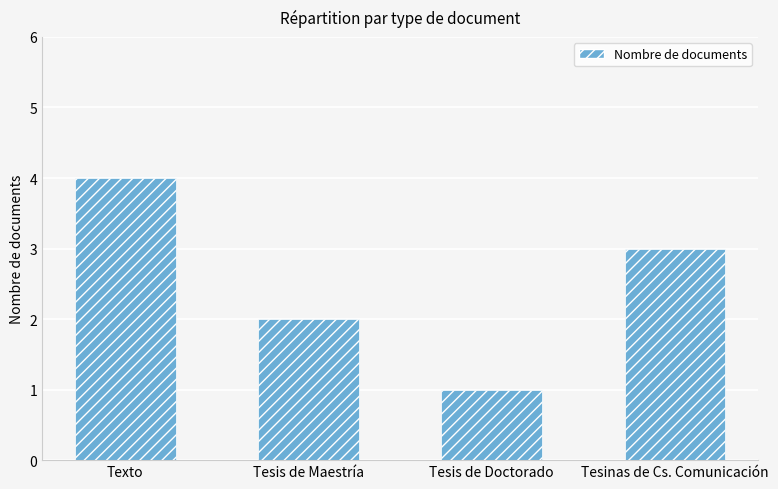

Between Tesinas de Cs. Comunicación and Texto, which is larger?

Texto